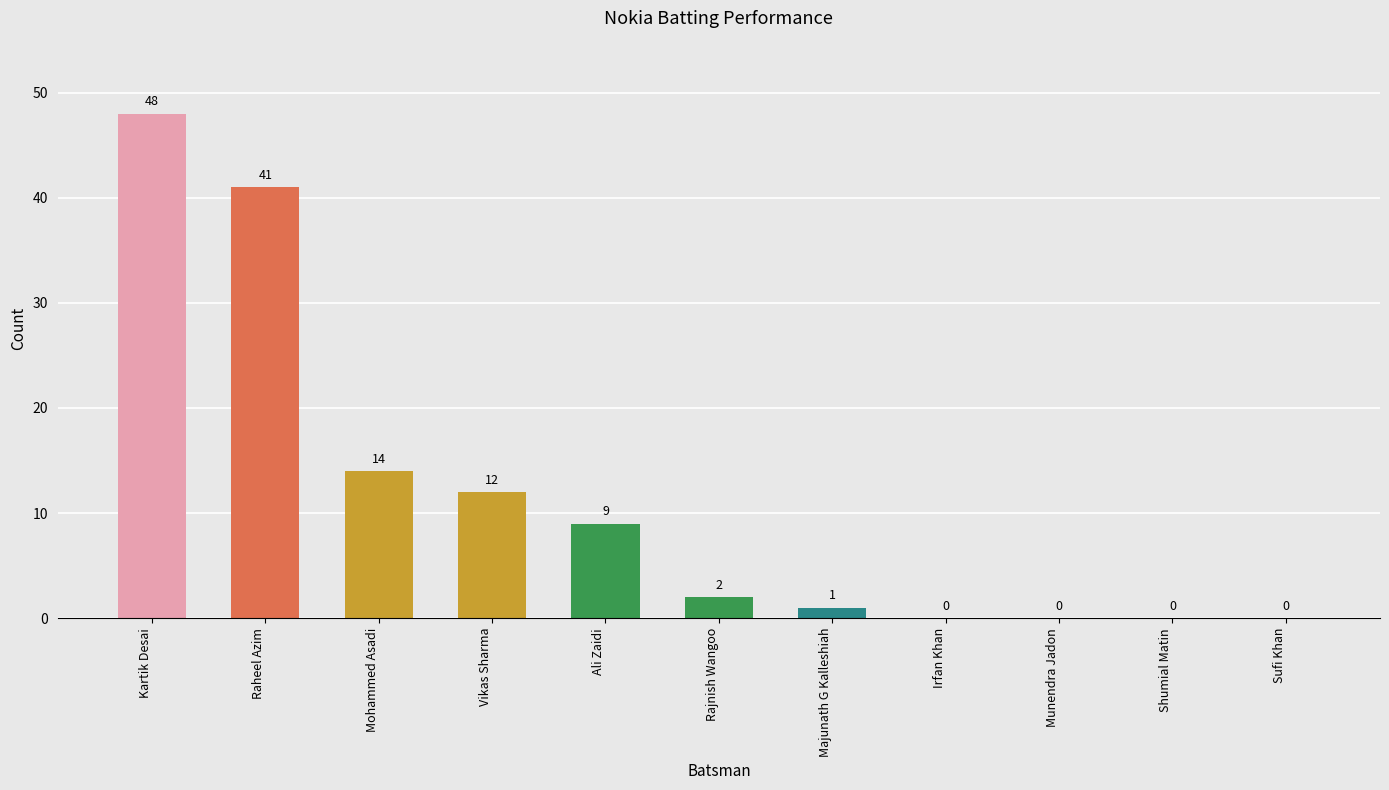

Is it true that the value at Raheel Azim is 56?

False